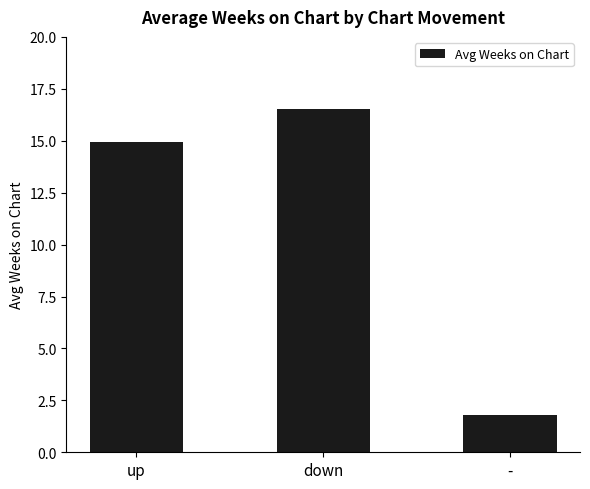

What is the ratio of the value at - to the value at down?

0.1